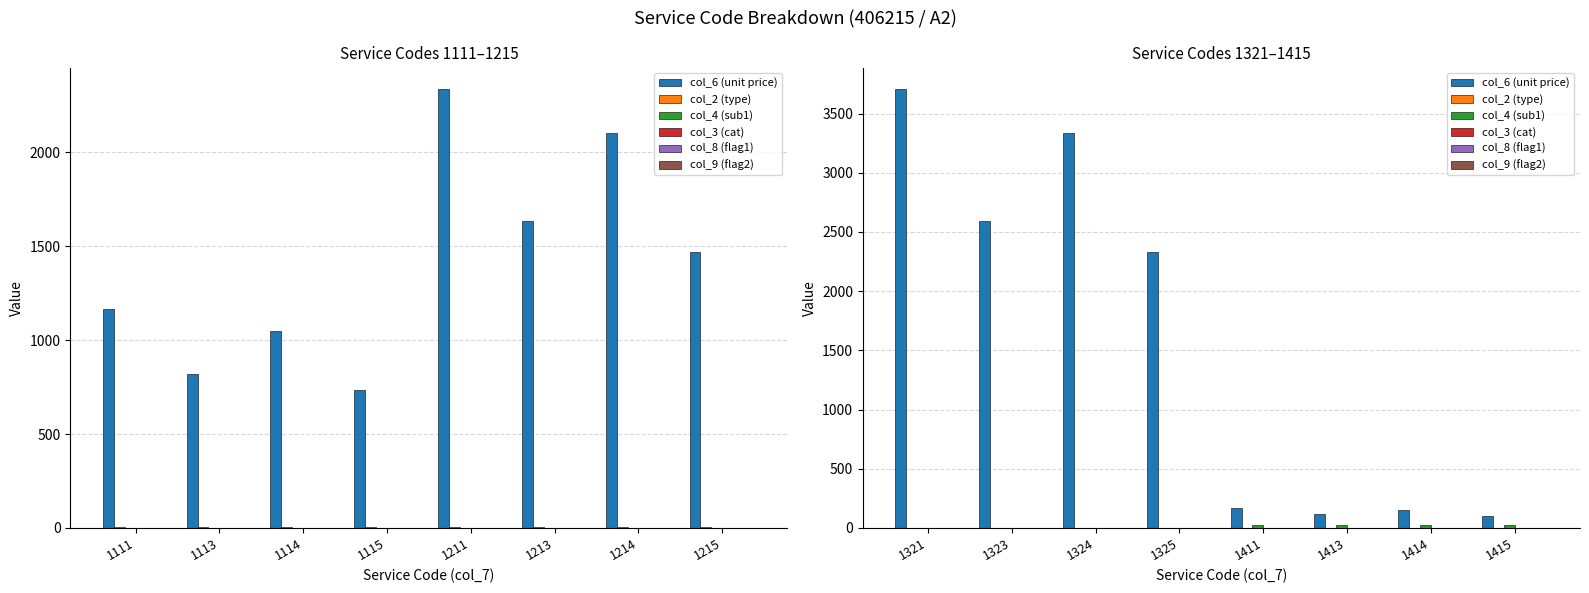

At 1323, list the series in order from smallest to largest.

col_4 (sub1), col_3 (cat), col_9 (flag2), col_8 (flag1), col_2 (type), col_6 (unit price)